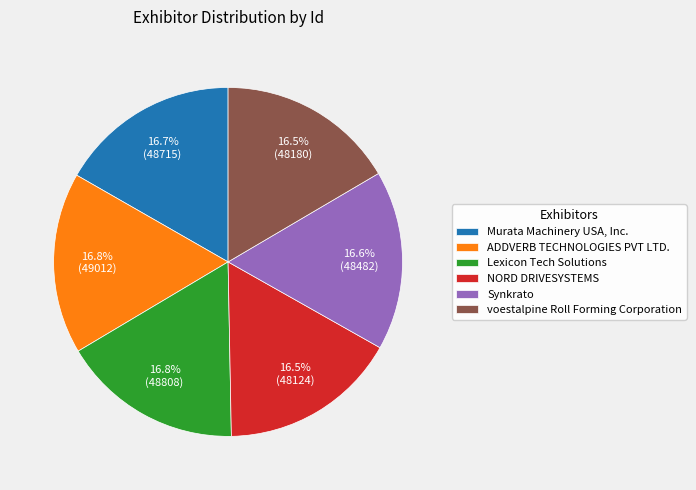

What is the total percentage of ADDVERB TECHNOLOGIES PVT LTD. and Lexicon Tech Solutions?

33.6%